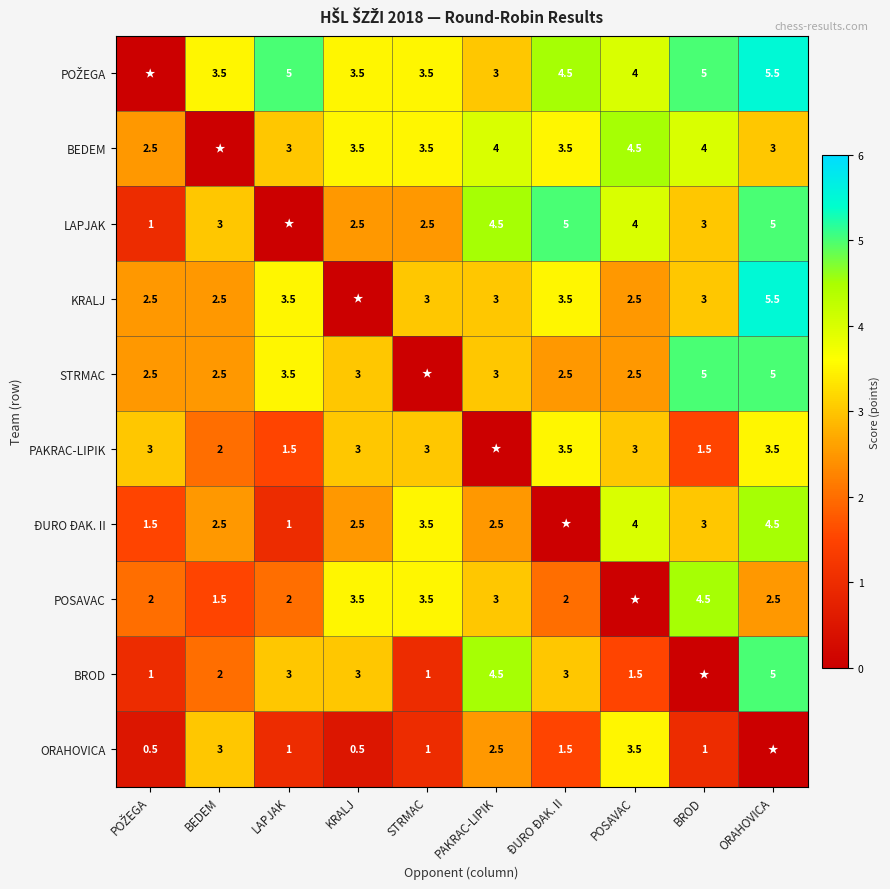

How many categories are shown in the chart?

10